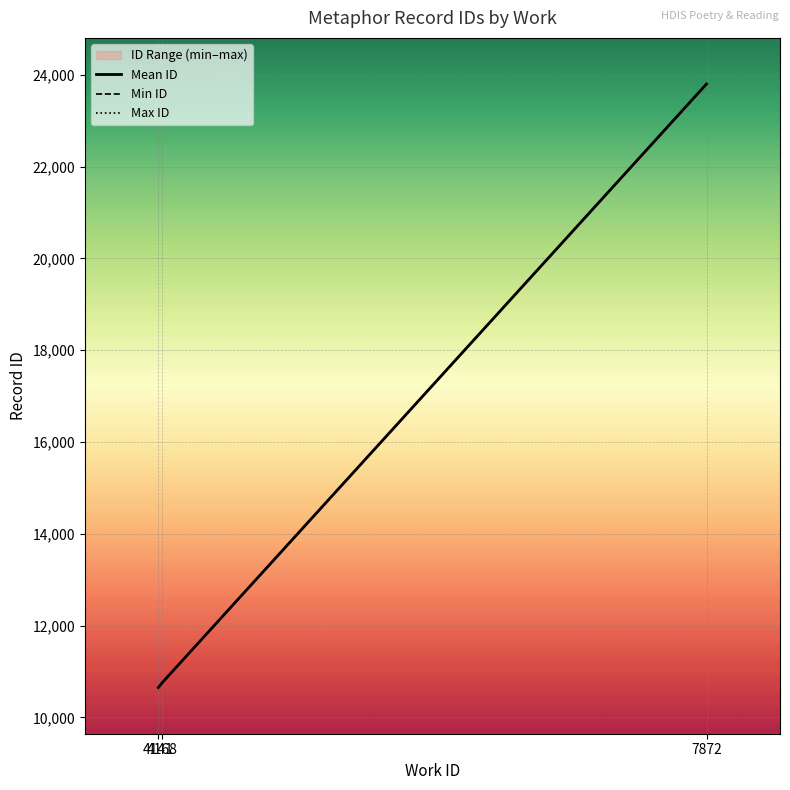

Which series has the widest spread of values?

Min ID